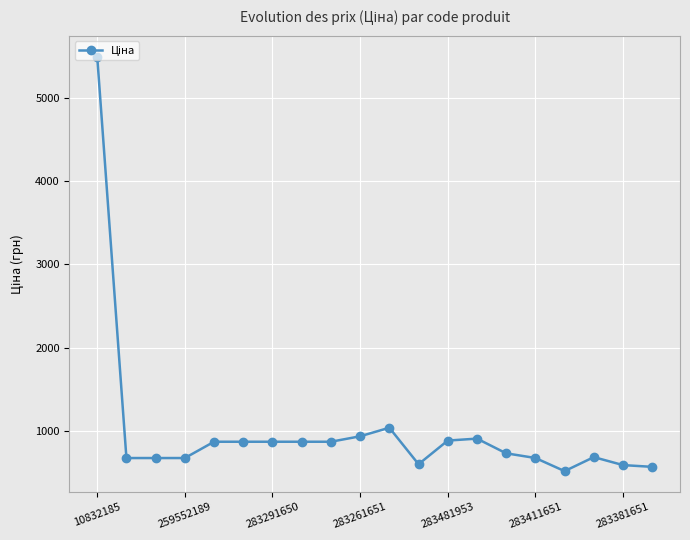

True or false: the data has more than 2 interior local peaks.

True